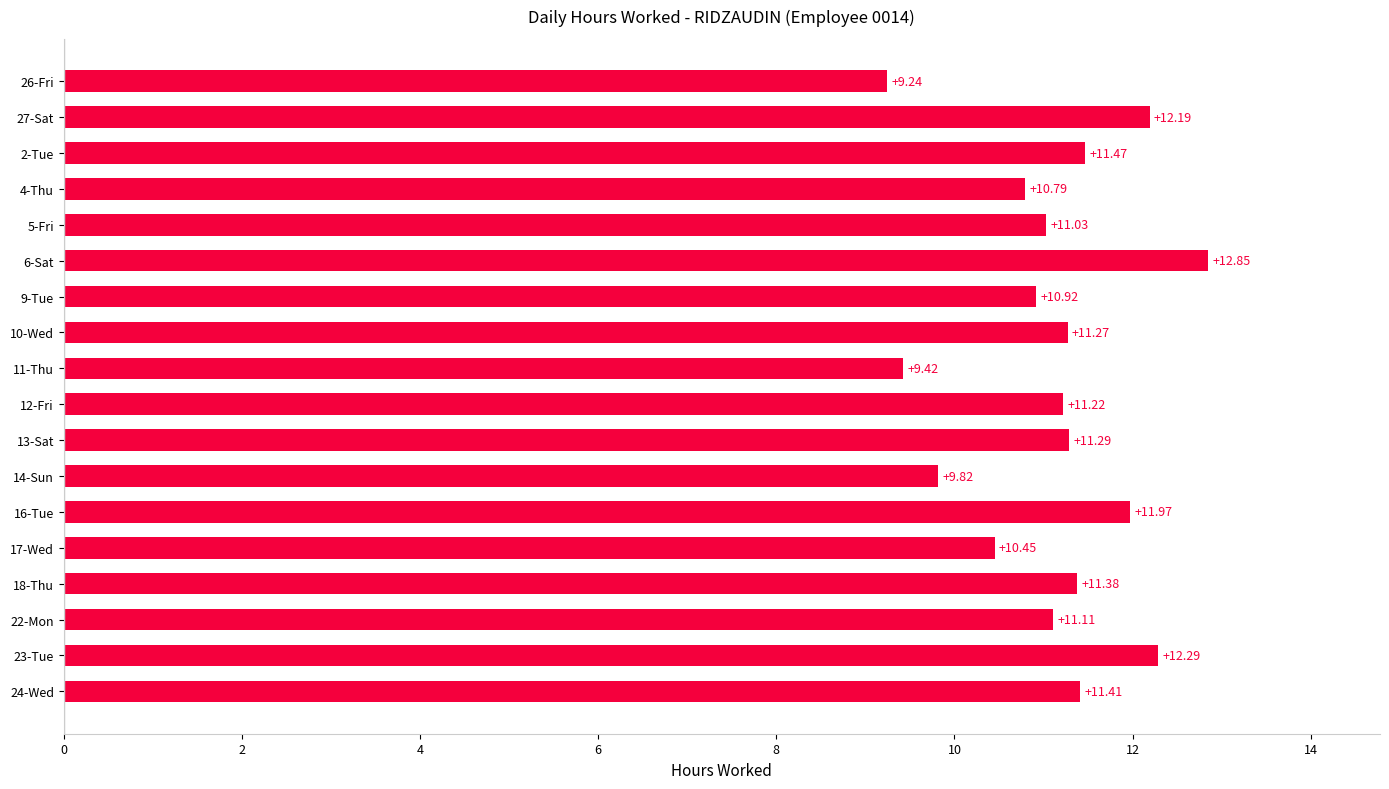

Approximately how many times larger is the value at 5-Fri compared to 11-Thu?

1.2